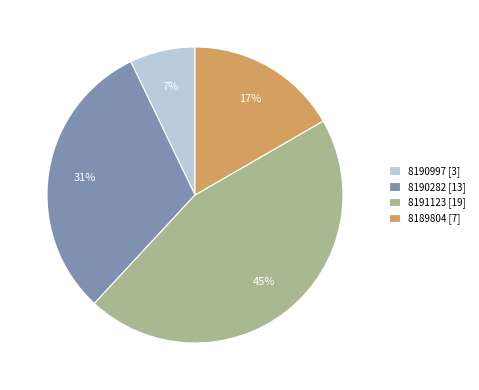

How many slices are in this pie chart?

4